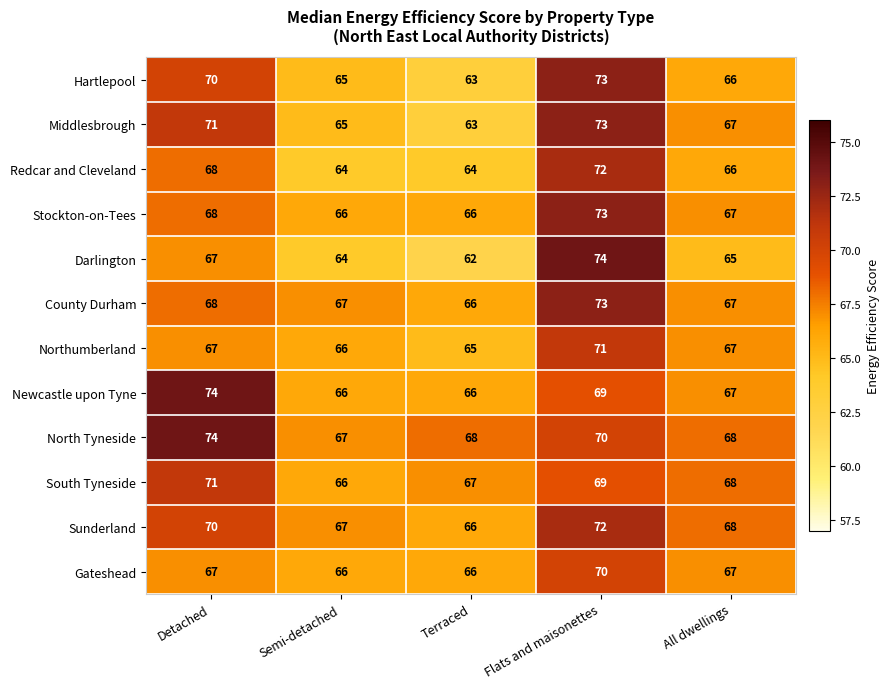

What is the difference between the maximum and minimum values in the Darlington series?

12